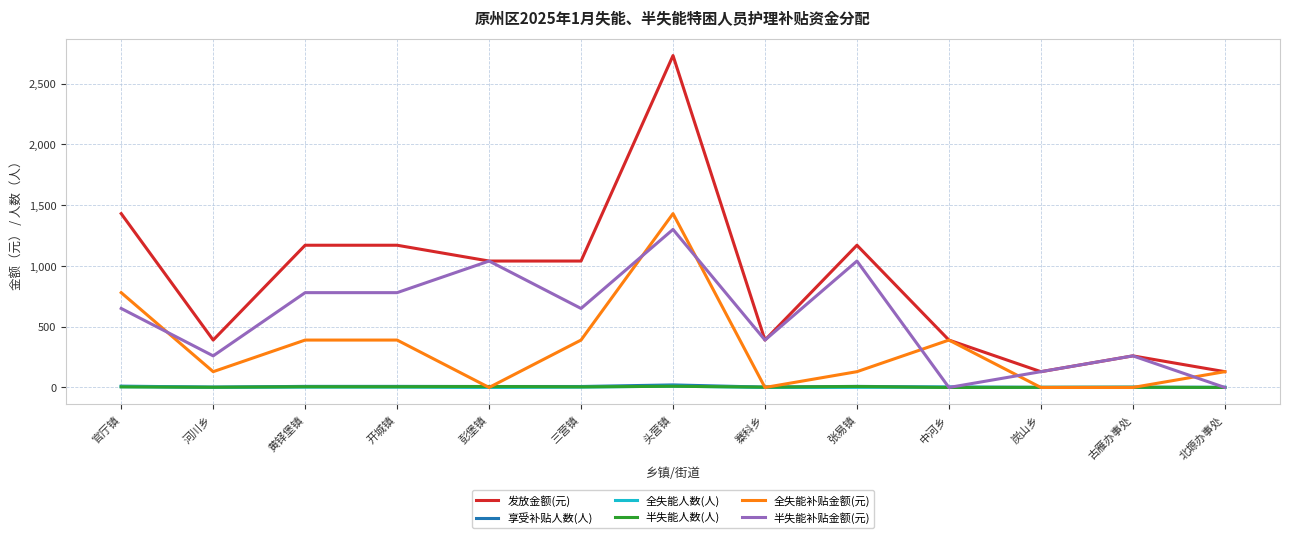

True or false: 半失能人数(人) has a value of 3 at 寨科乡.

True